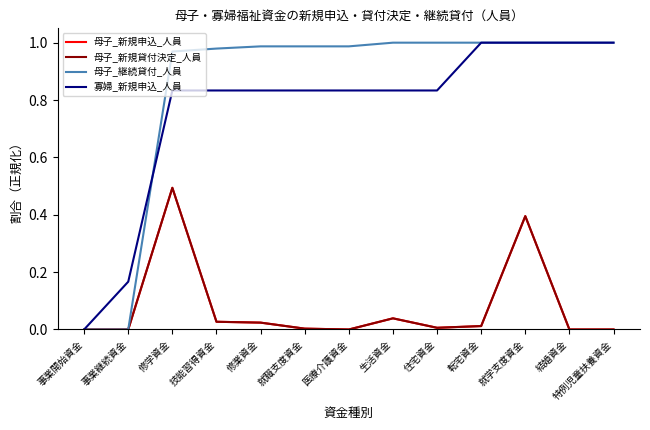

Which series has the widest spread of values?

母子_継続貸付_人員